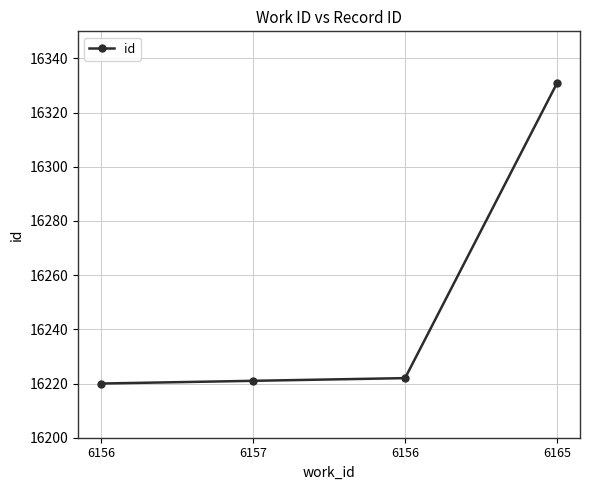

Is this an area chart (filled region under the line)?

No